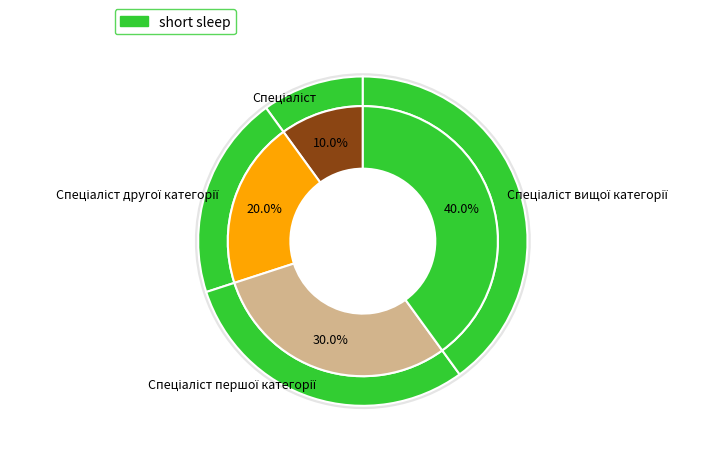

To the nearest percent, what percentage of the pie is Спеціаліст першої категорії?

30%